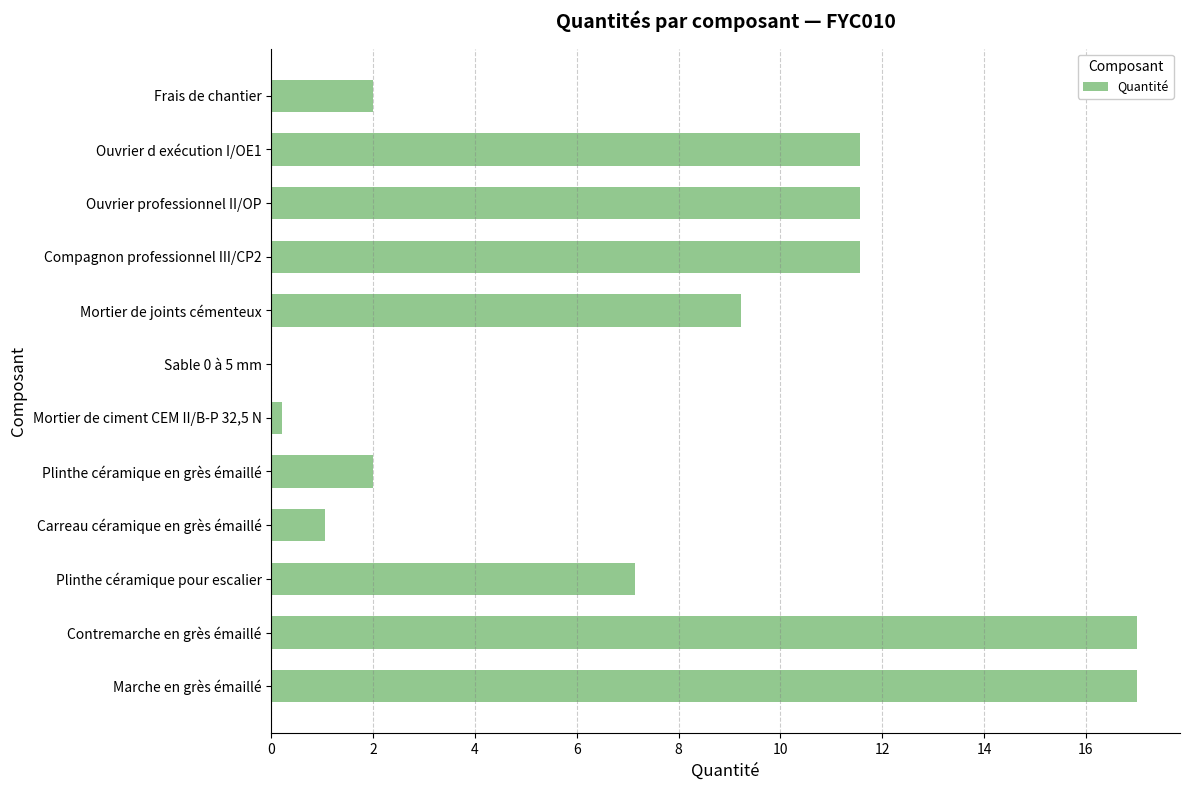

The chart shows a value of 11.6 at Ouvrier d exécution I/OE1. True or false?

True